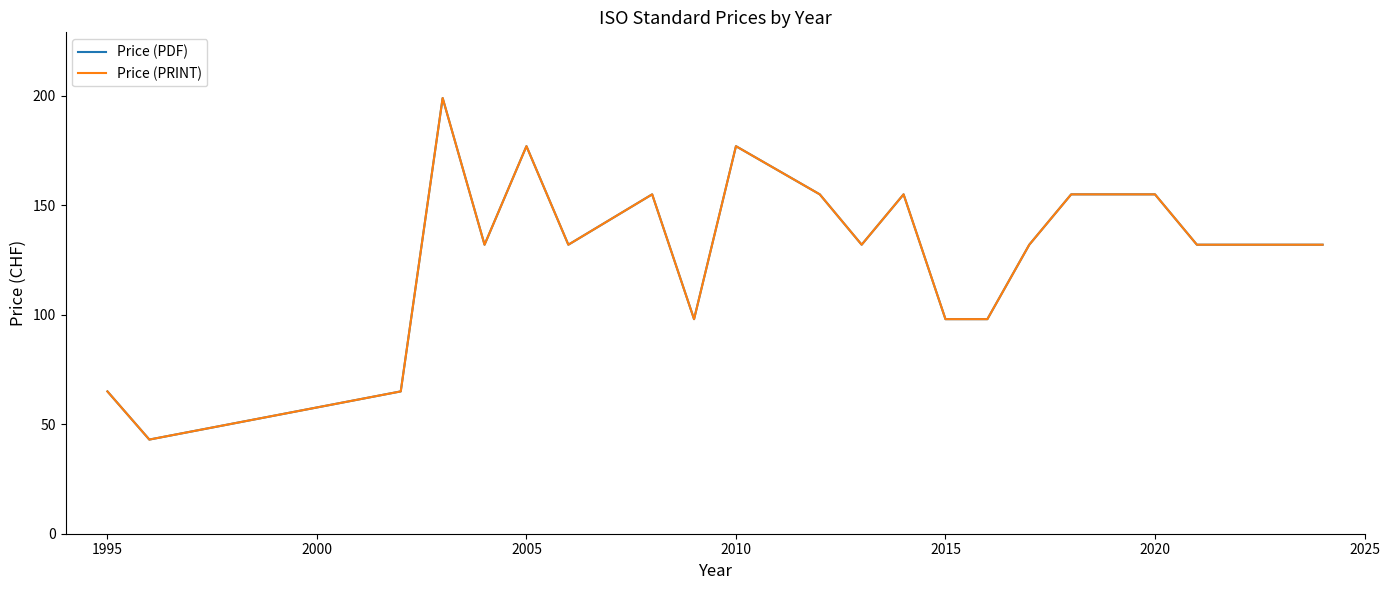

Is this an area chart (filled region under the line)?

No